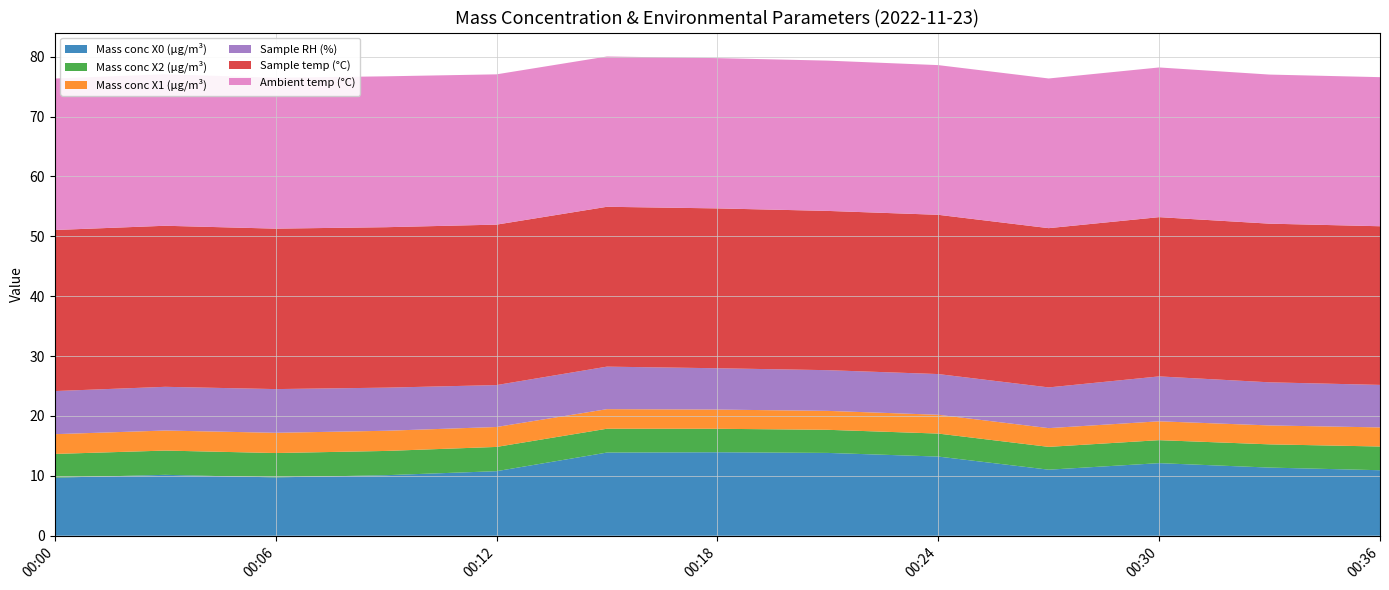

Reading left to right, transcribe all the data shown in this chart.

Mass conc X0 (μg/m³): 9.7	10.2	9.7	10.1	10.8	13.9	13.9	13.8	13.2	11.0	12.1	11.4	10.9
Mass conc X2 (μg/m³): 4.0	4.0	4.1	4.0	4.0	4.0	3.9	3.9	3.8	3.8	3.8	3.9	4.0
Mass conc X1 (μg/m³): 3.3	3.4	3.4	3.4	3.3	3.3	3.2	3.2	3.1	3.1	3.1	3.2	3.2
Sample RH (%): 7.2	7.3	7.3	7.2	7.0	7.1	6.9	6.8	6.8	6.8	7.5	7.2	7.1
Sample temp (°C): 26.9	26.9	26.8	26.8	26.8	26.7	26.7	26.6	26.6	26.6	26.6	26.5	26.5
Ambient temp (°C): 25.3	25.3	25.2	25.2	25.1	25.1	25.1	25.1	25.0	25.0	25.0	24.9	24.9